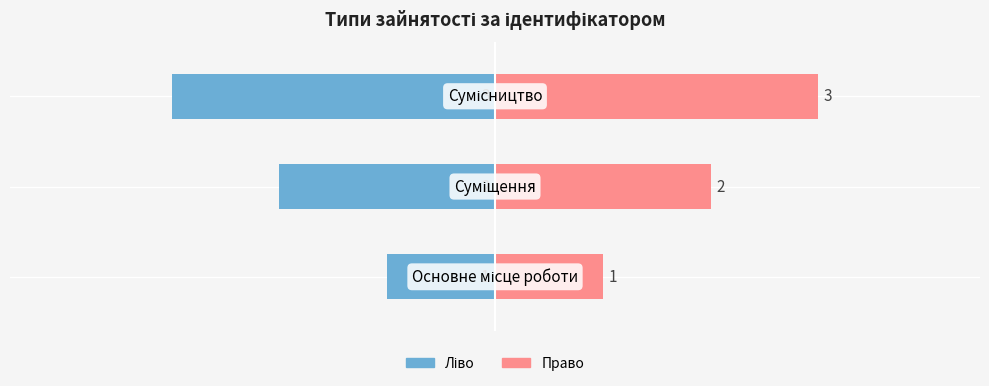

At how many categories does at least one series exceed -2?

3